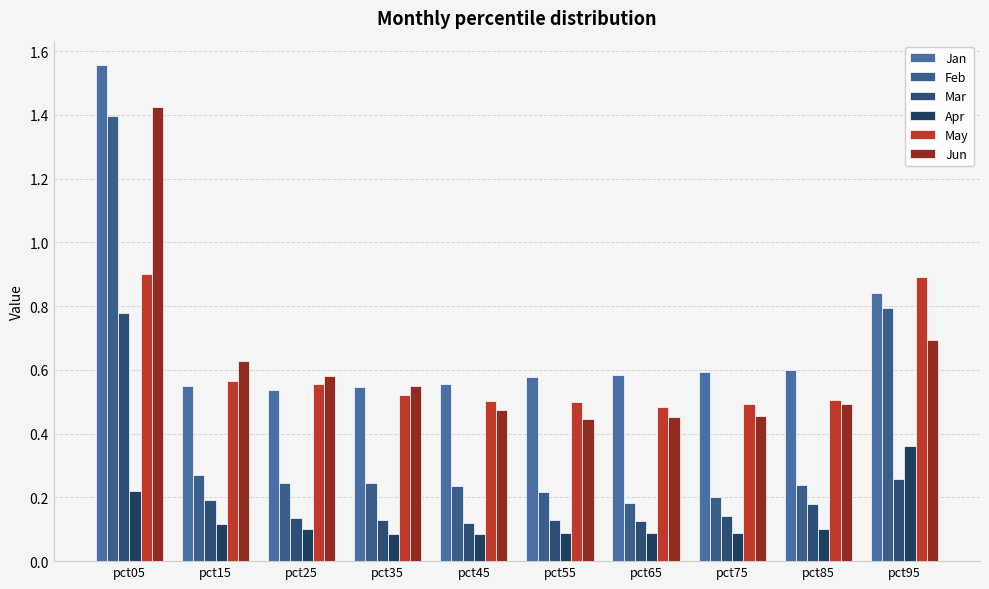

What value does the Apr series have at pct35?

0.1